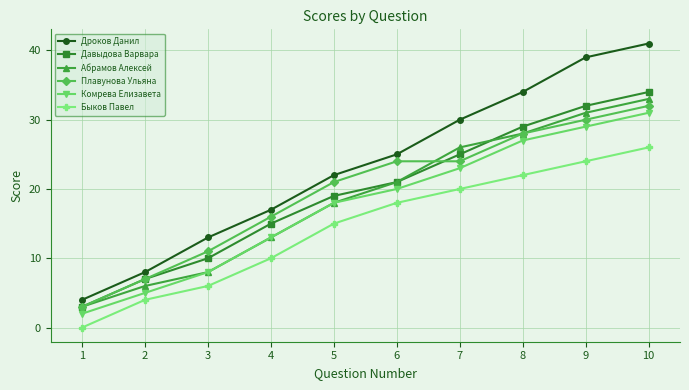

What is the difference between the second highest and minimum values in the Давыдова Варвара series?

29